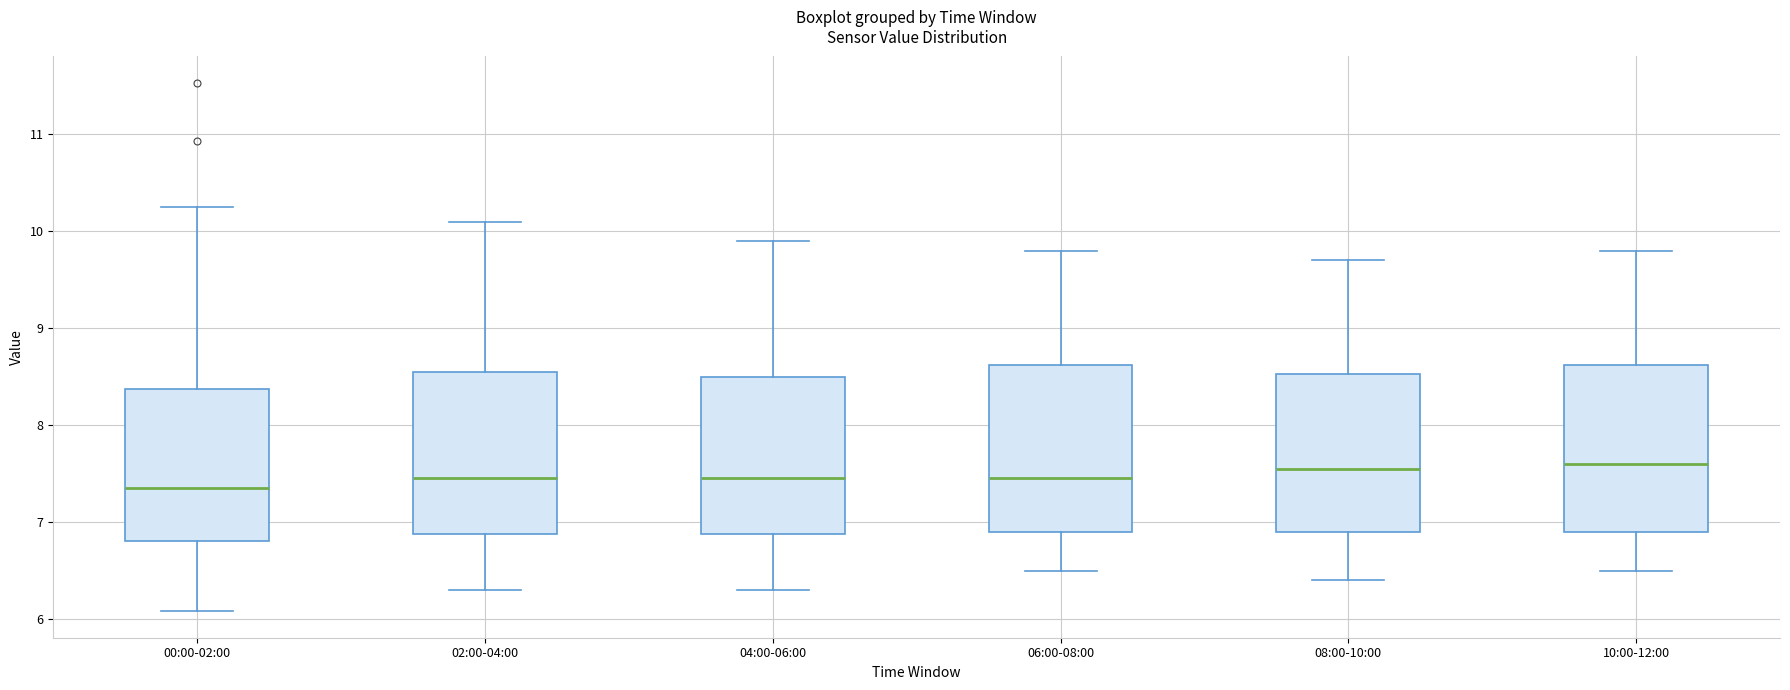

Which box has the lowest median line?

00:00-02:00